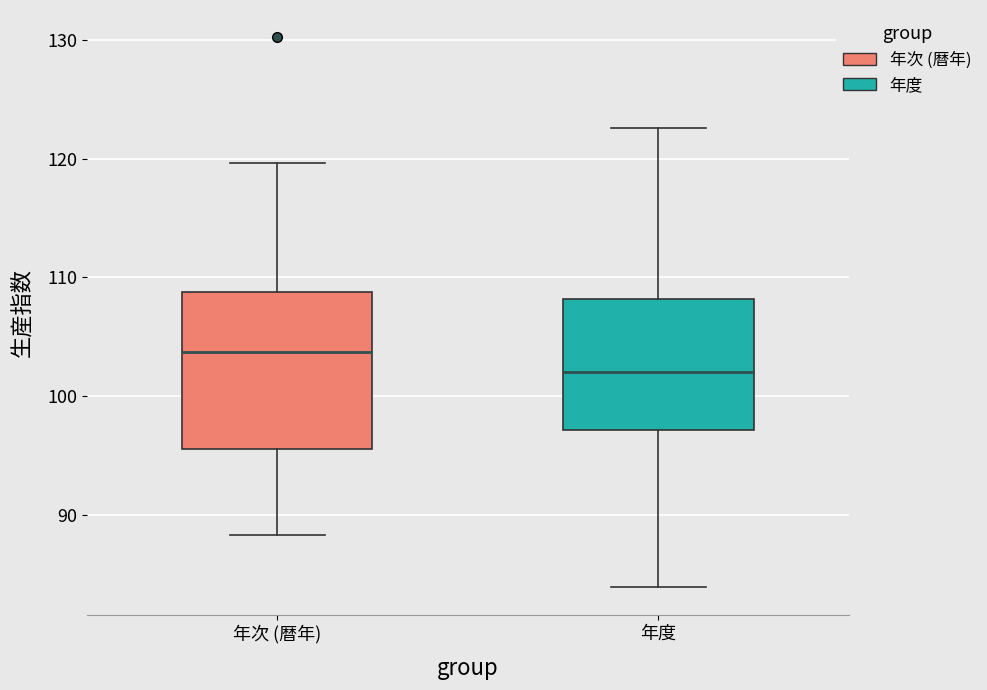

Reading left to right, read every box against the y-axis: the position of its median line, the range the box covers, and the ends of its whiskers. The values are not printed on the chart, so give them approximately, as read against the axis.

年次 (暦年): median 104, box 96 to 109, whiskers 88 to 120
年度: median 102, box 97 to 108, whiskers 84 to 123